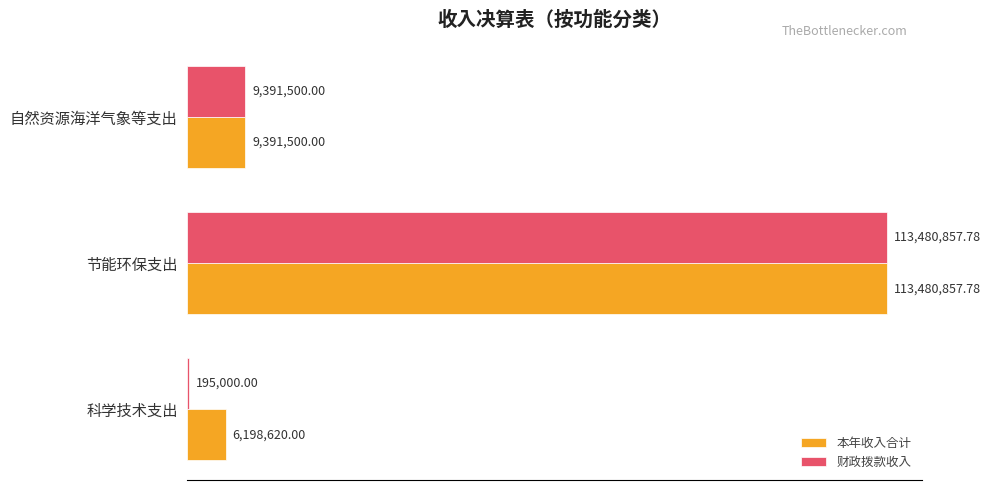

At which label does 财政拨款收入 reach its peak?

节能环保支出